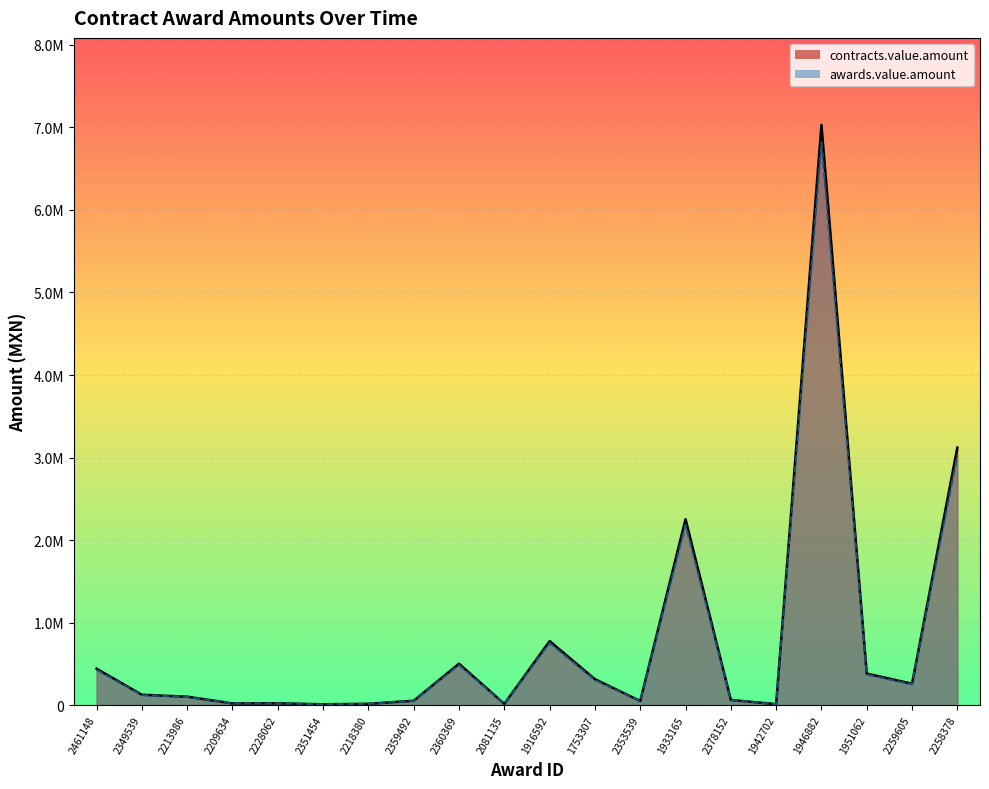

How many lines are shown in the chart?

2